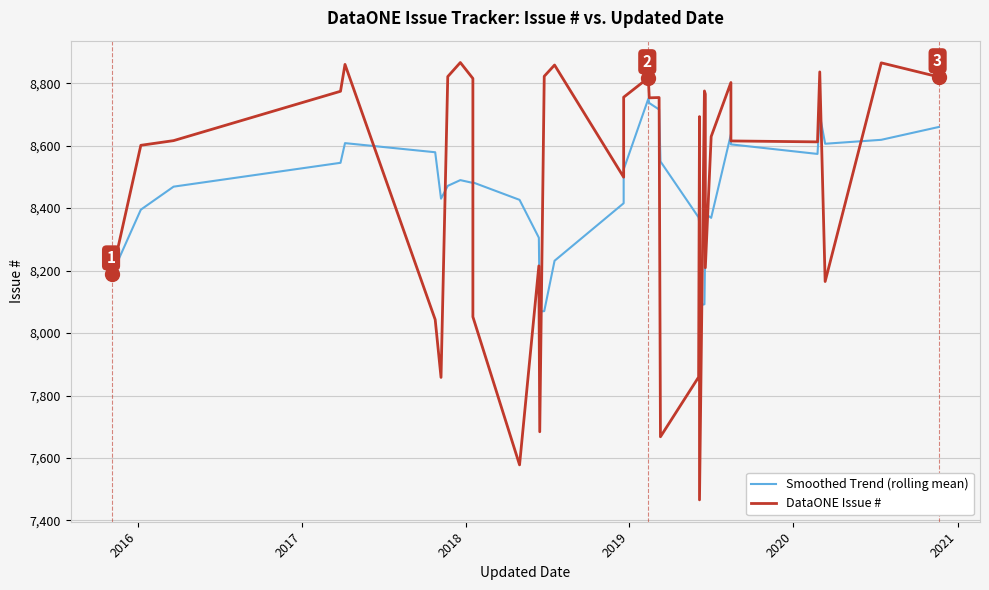

What is the difference between the maximum and minimum values in the DataONE Issue # series?

1400.0